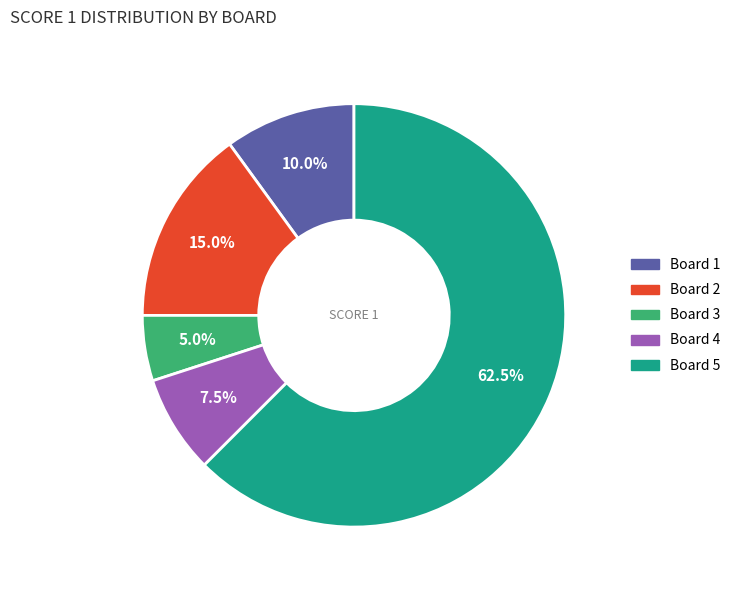

Count the number of slices in the pie.

5